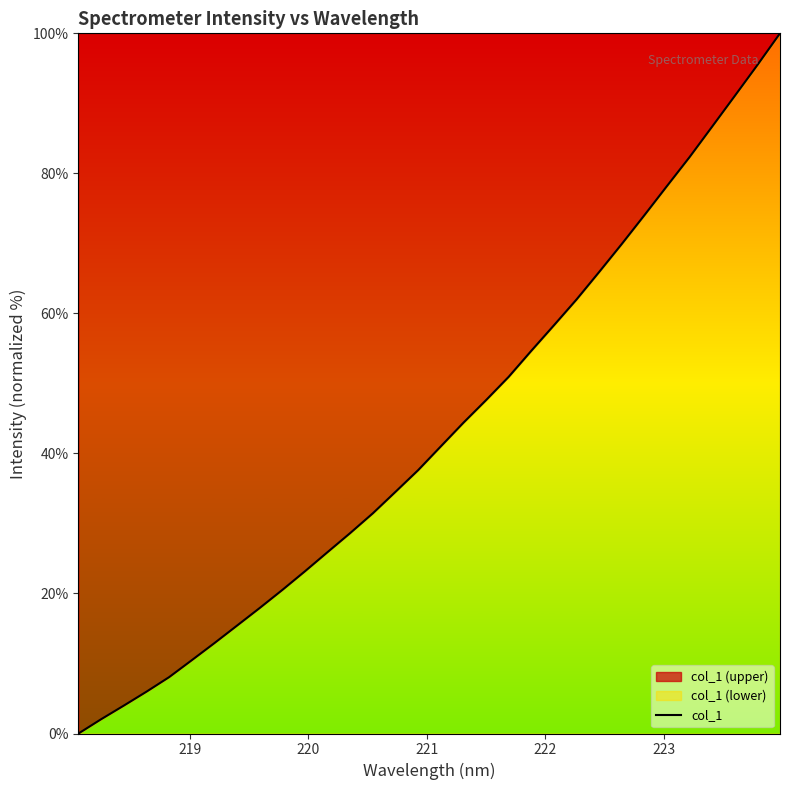

Does the chart have visible grid lines?

No